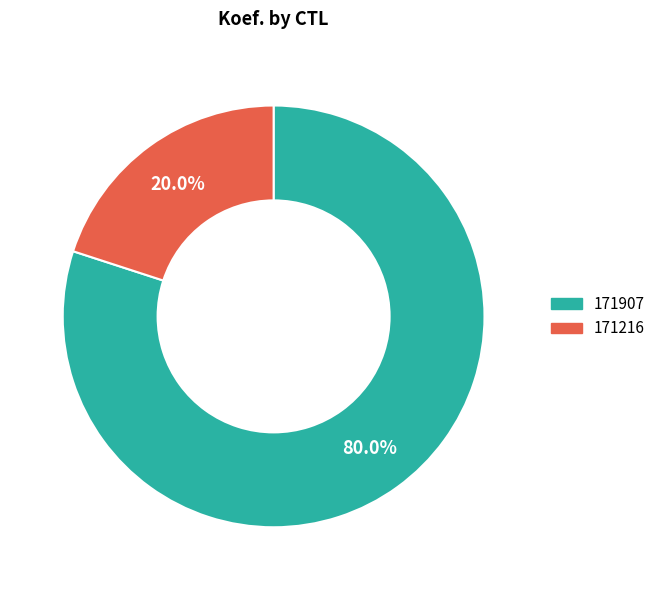

To the nearest percent, what is the average slice percentage?

50%